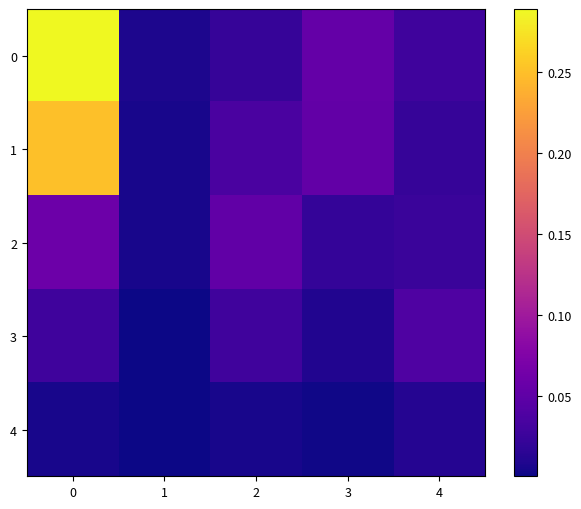

Reading left to right, extract all data points from this chart.

0: 0=0.3	1=0.0	2=0.0	3=0.1	4=0.0
1: 0=0.2	1=0.0	2=0.0	3=0.1	4=0.0
2: 0=0.1	1=0.0	2=0.1	3=0.0	4=0.0
3: 0=0.0	1=0.0	2=0.0	3=0.0	4=0.0
4: 0=0.0	1=0.0	2=0.0	3=0.0	4=0.0